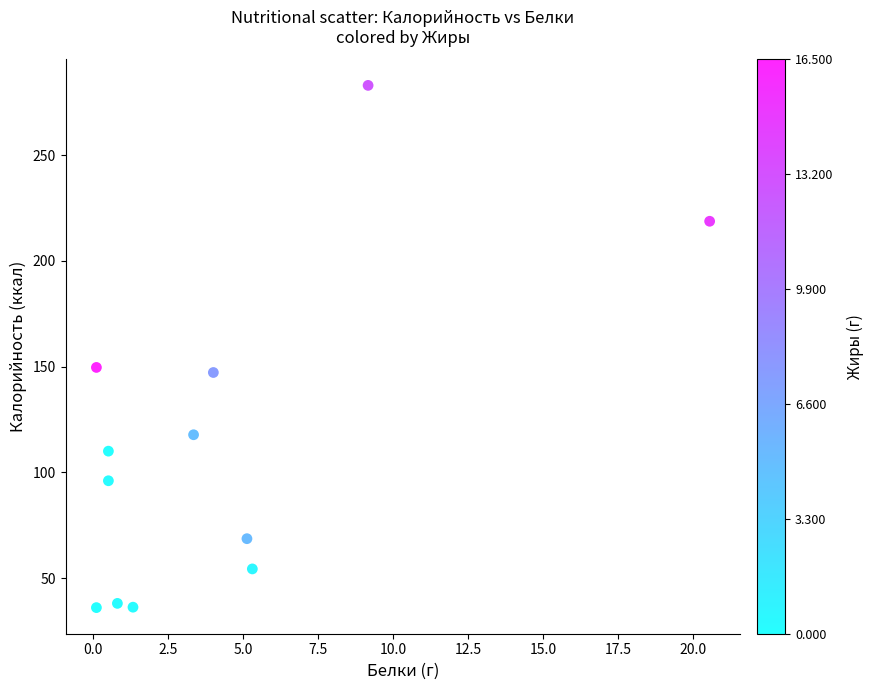

What is the average Y value?

112.9